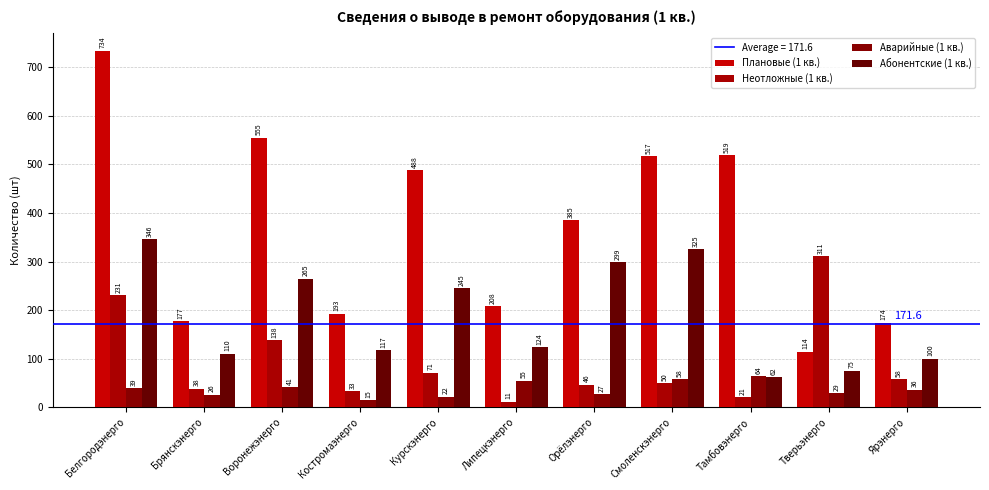

What is the minimum value shown in the chart?

11